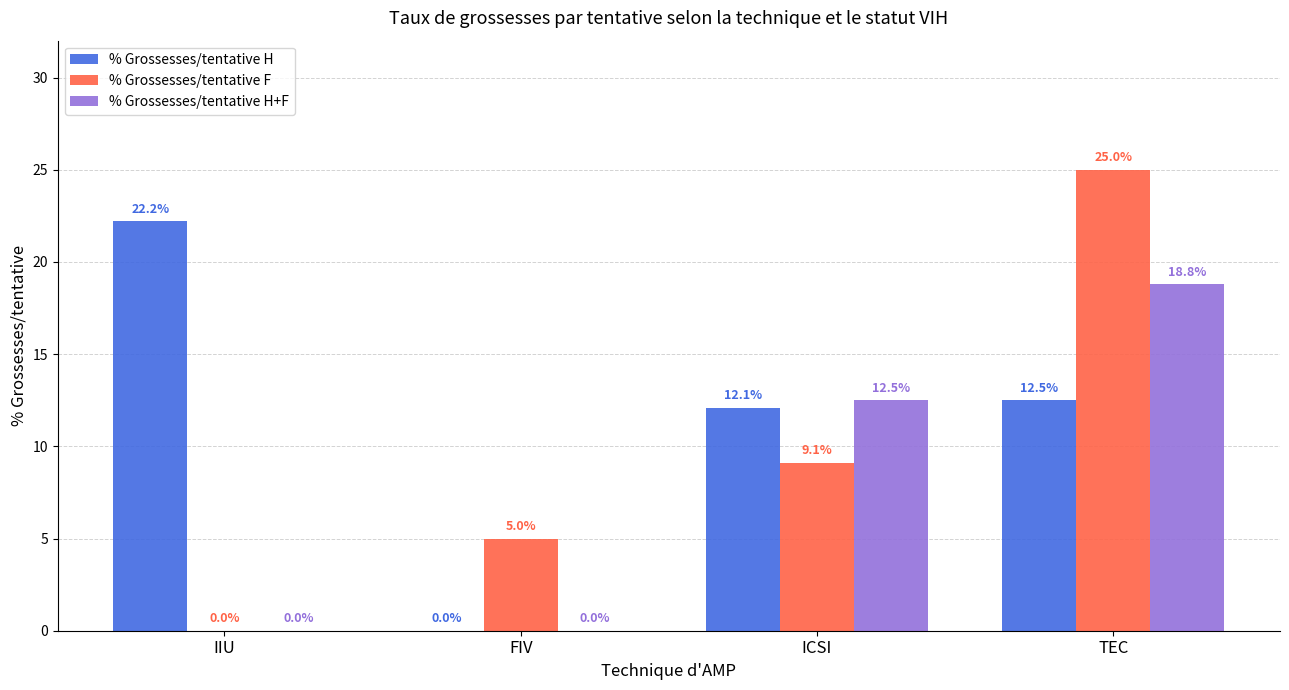

The value of % Grossesses/tentative H+F at FIV is -10.2. True or false?

False